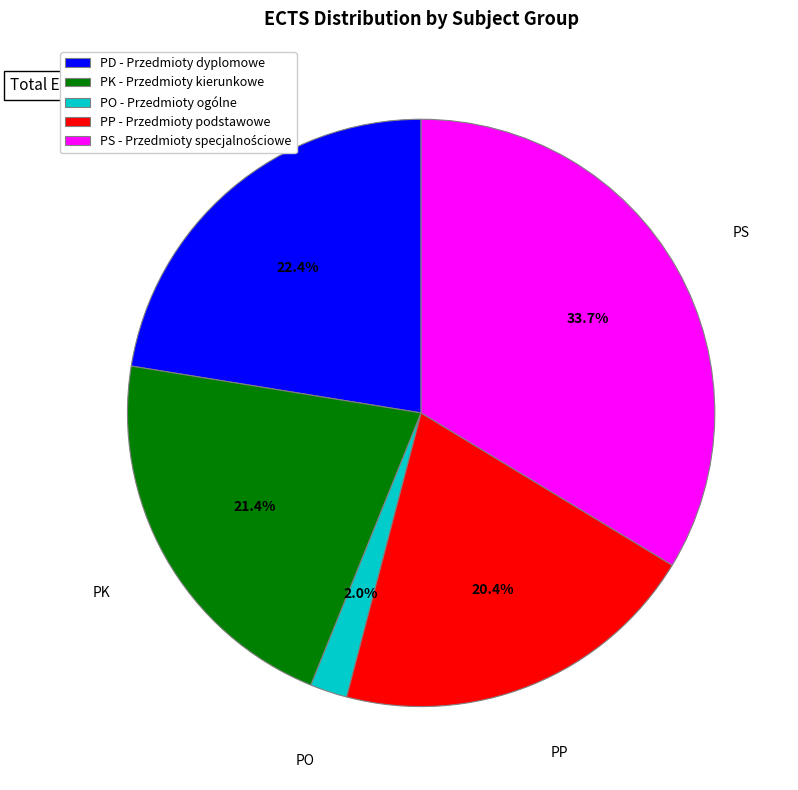

Which category has the smallest portion of the pie?

PO - Przedmioty ogólne